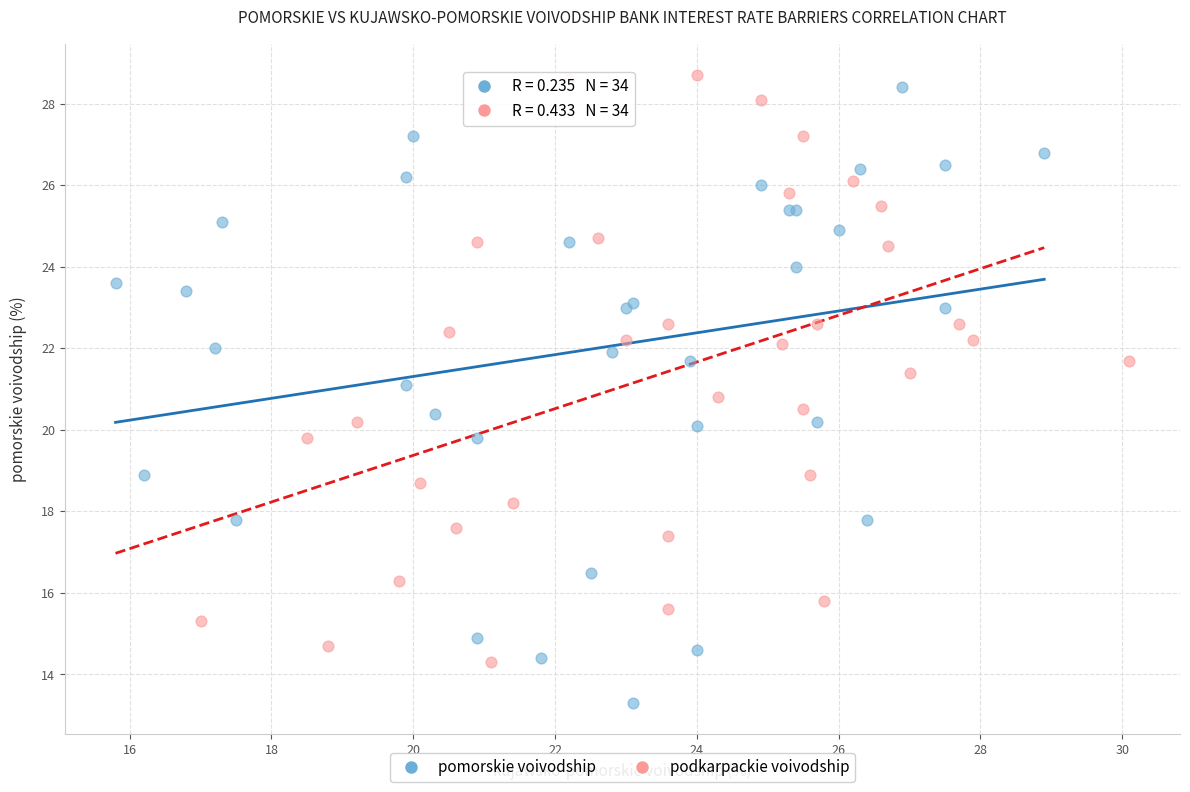

Which series reaches the minimum Y coordinate?

pomorskie voivodship